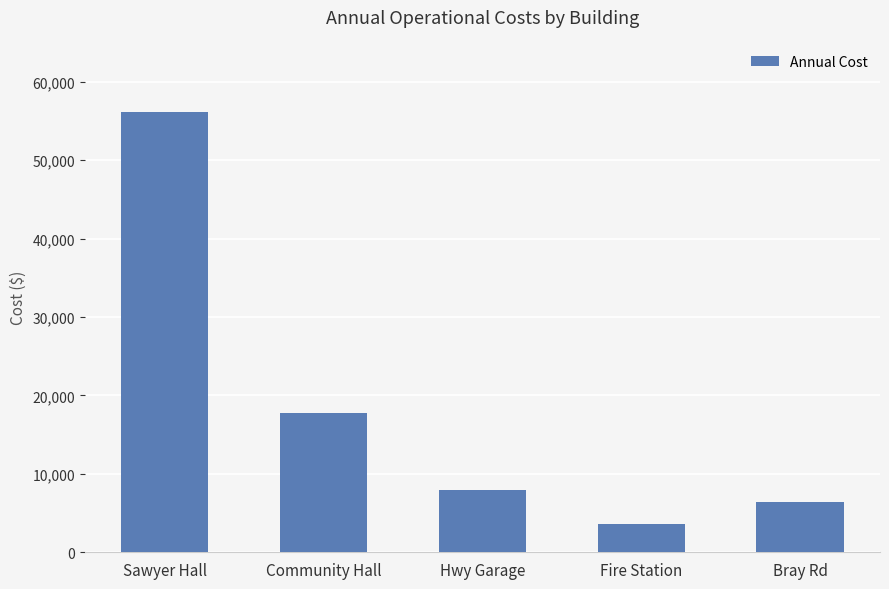

How many values are below 7988?

2